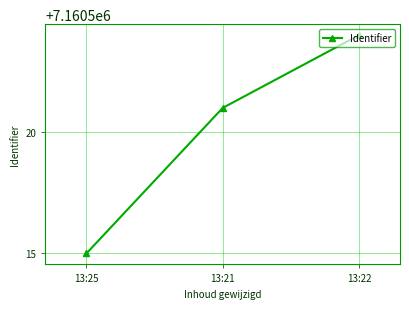

What is the value of the 1st point from the left?

7160515